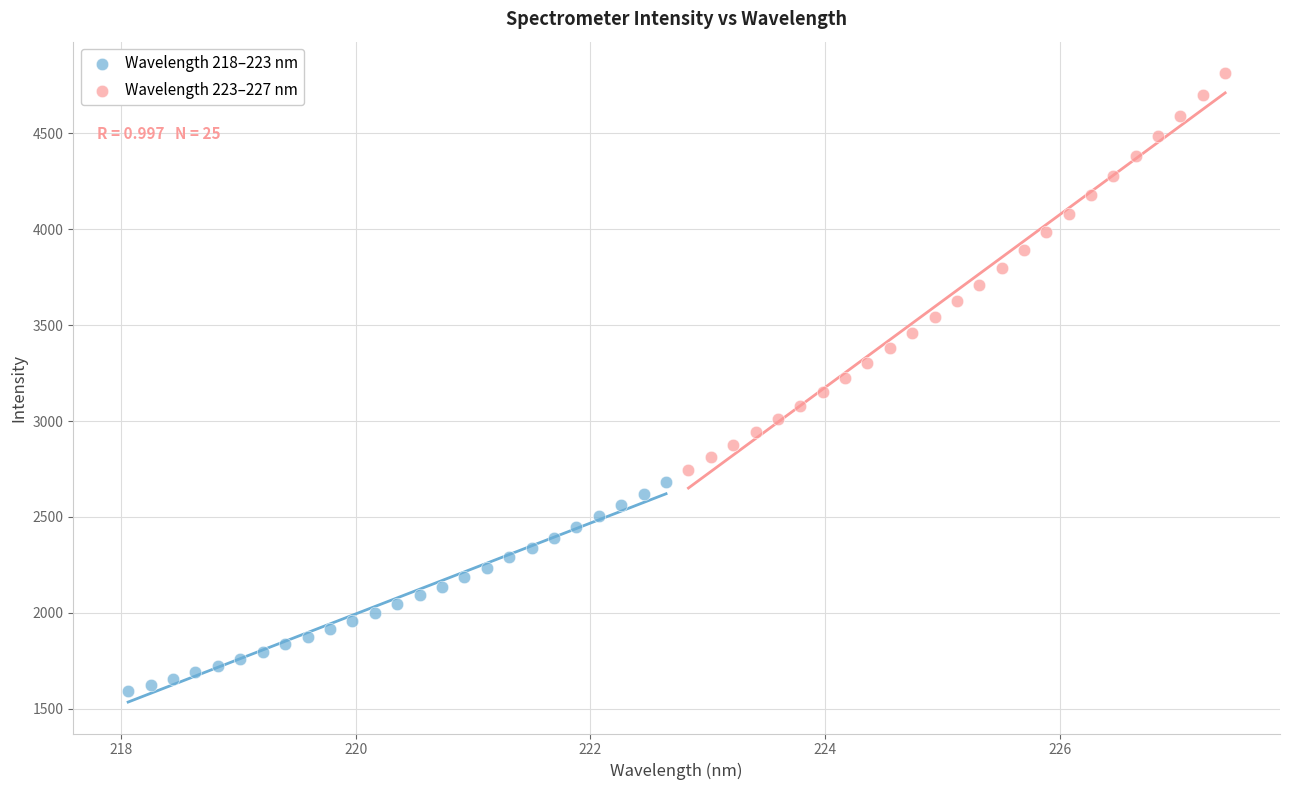

Which series has the widest spread of Y values?

Wavelength 223–227 nm